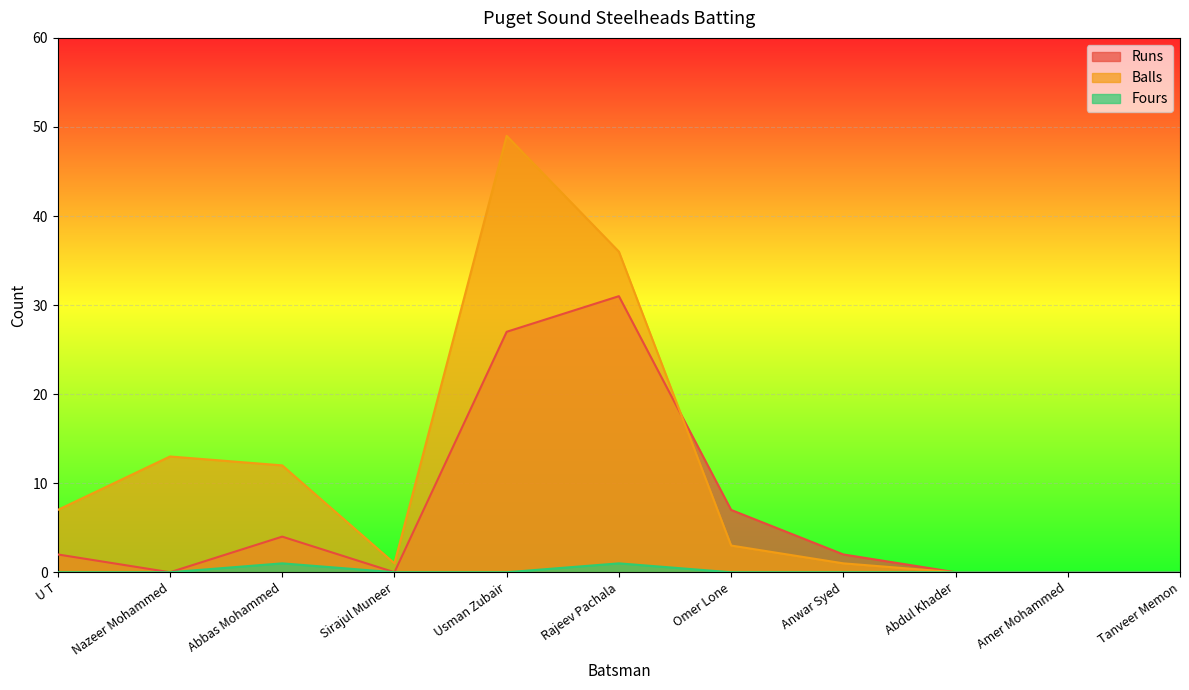

How many lines are shown in the chart?

3